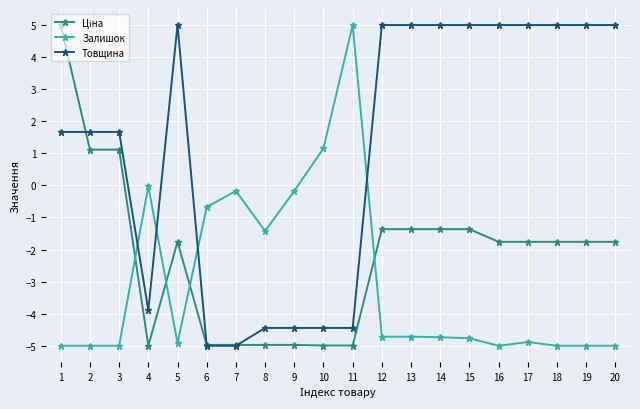

What is the difference between the highest and lowest values at 2?

6.7